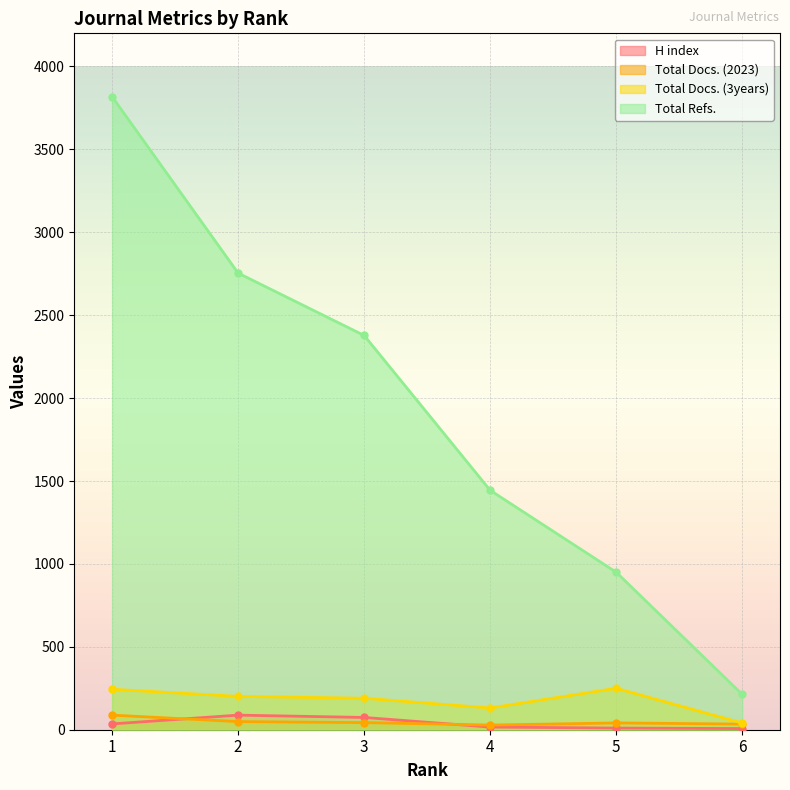

Rank the series by their maximum value, from highest to lowest.

Total Refs., Total Docs. (3years), H index, Total Docs. (2023)